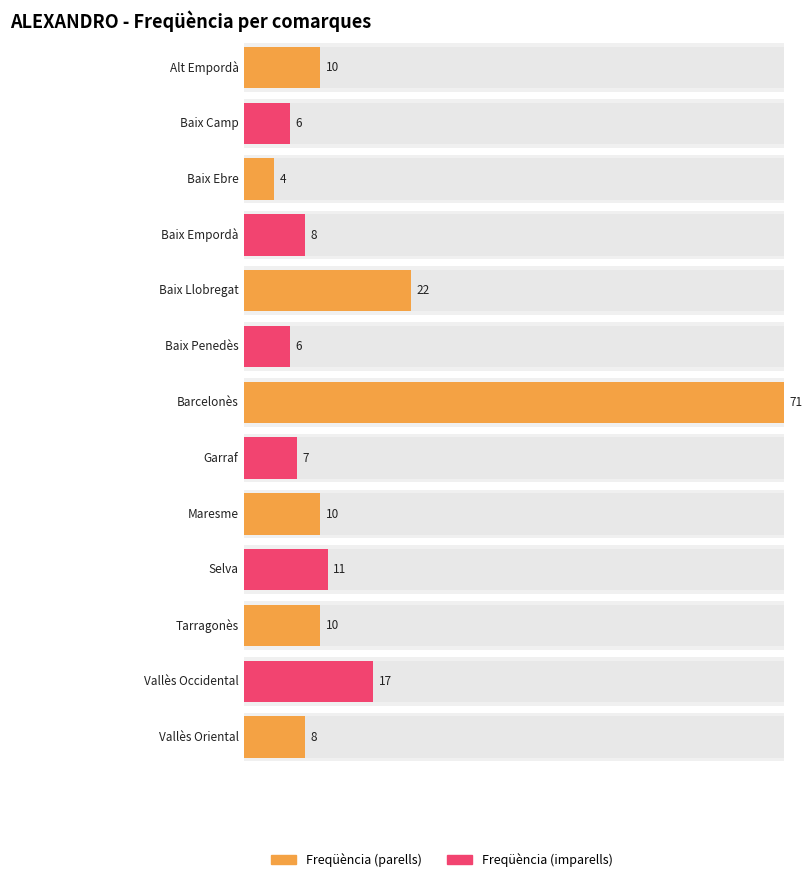

What is the change in value from Alt Empordà to Baix Penedès?

-4